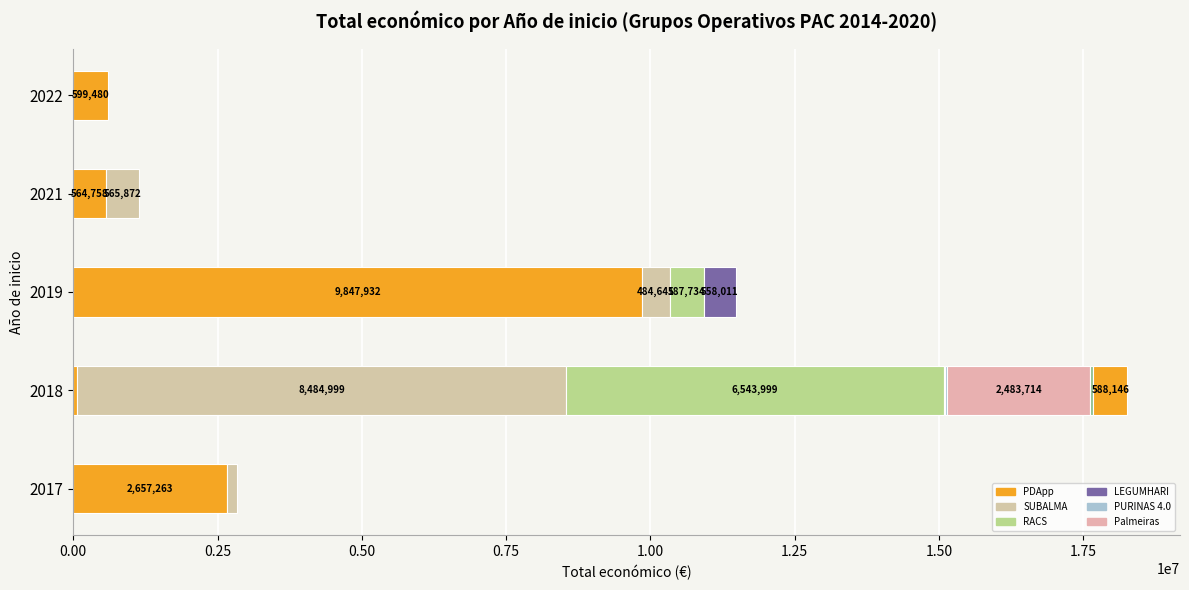

What is the label of the 12th bar from the left?

2021